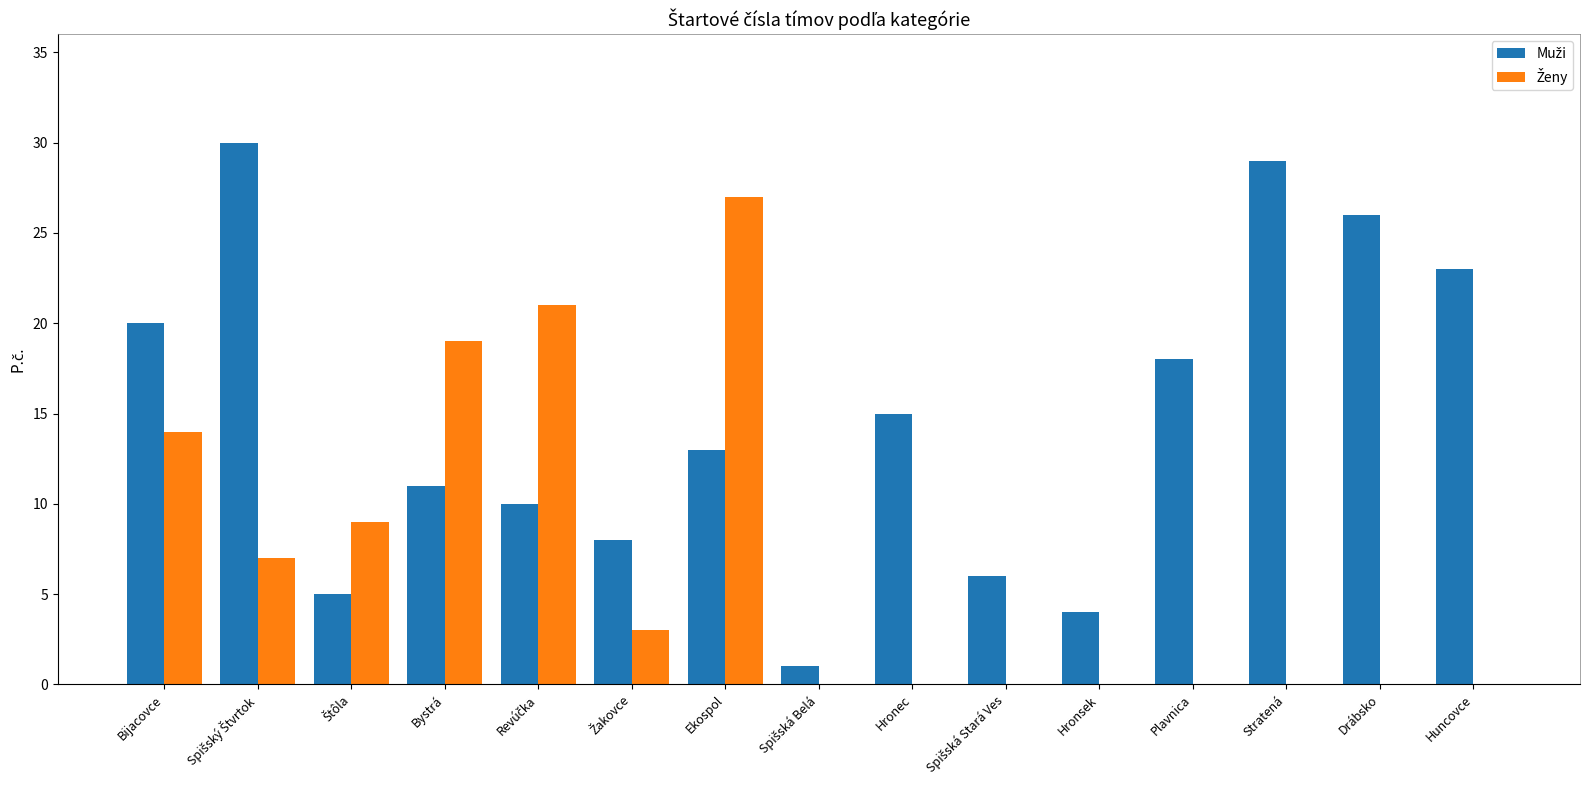

At which category is the sum across all series the highest?

Ekospol